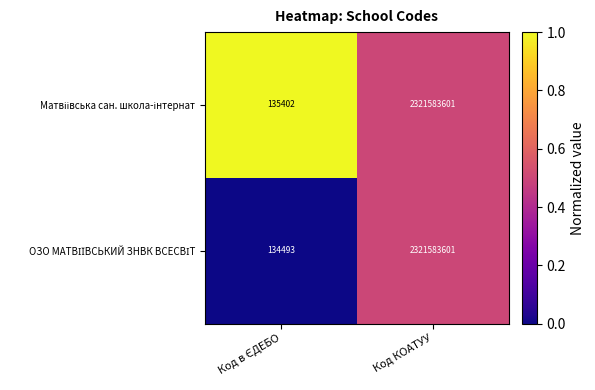

At which category is the sum across all series the highest?

Код КОАТУУ